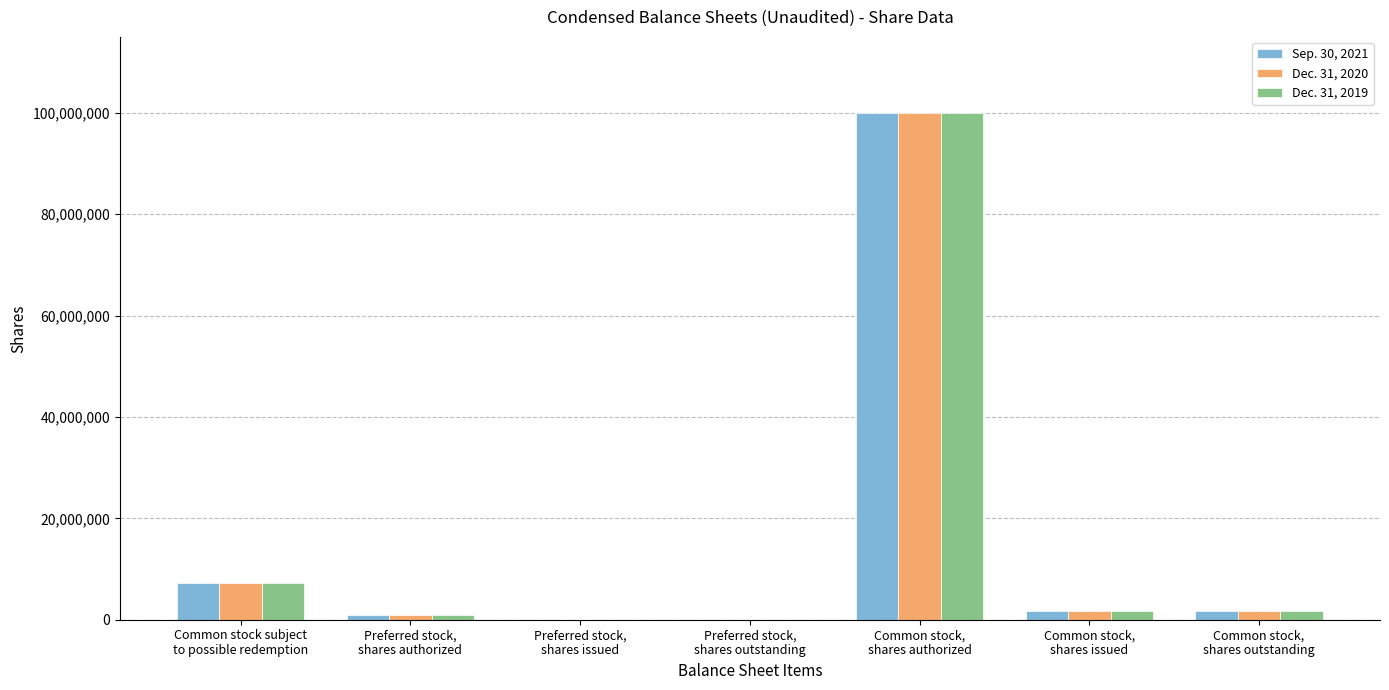

What is the greatest value displayed?

100000000